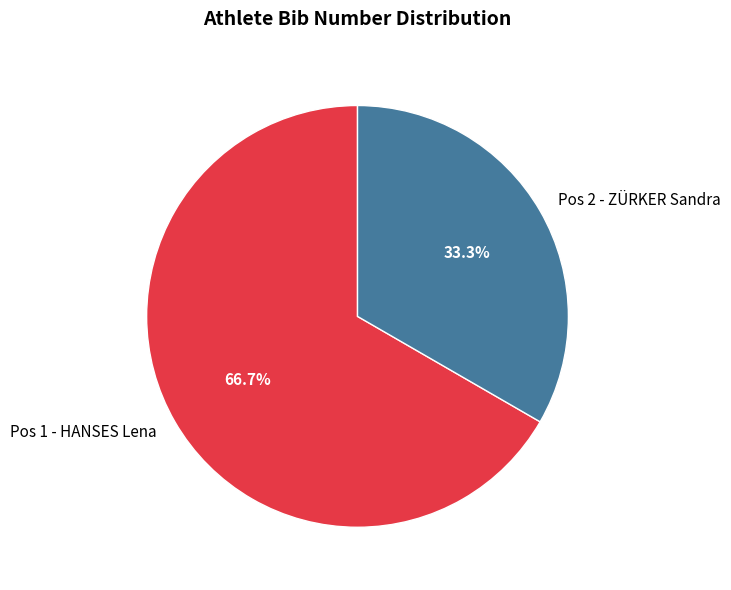

True or false: Pos 2 - ZÜRKER Sandra accounts for 43% of the total.

False